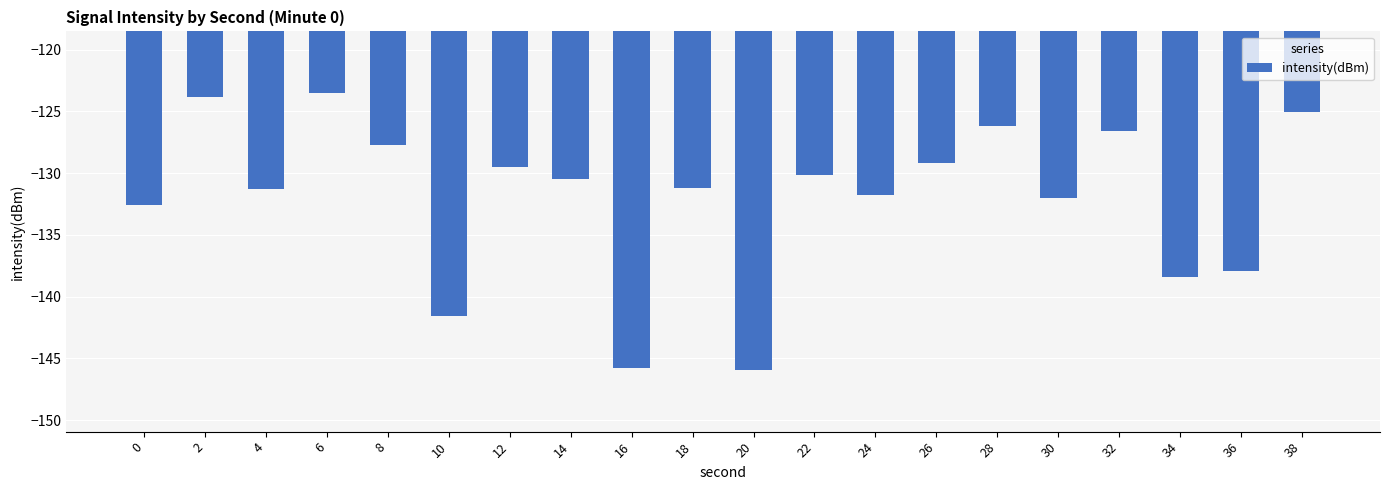

What is the value of the 20th bar from the left?

-125.0